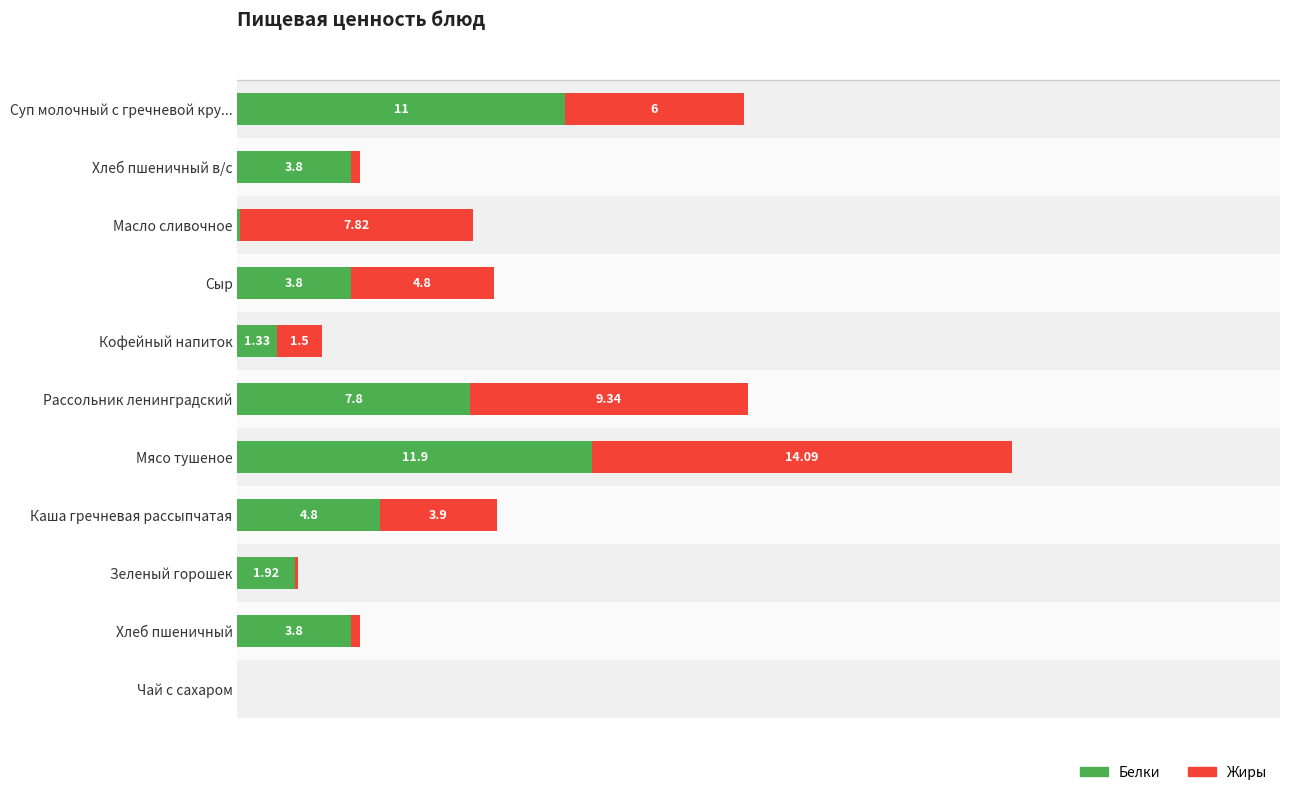

What is the average value of the Жиры series?

4.4